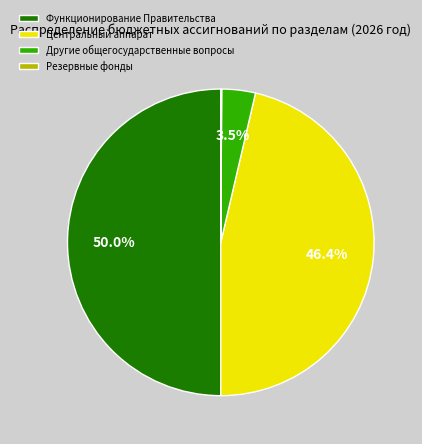

What is the ratio of the value at Центральный аппарат to the value at Функционирование Правительства?

0.9